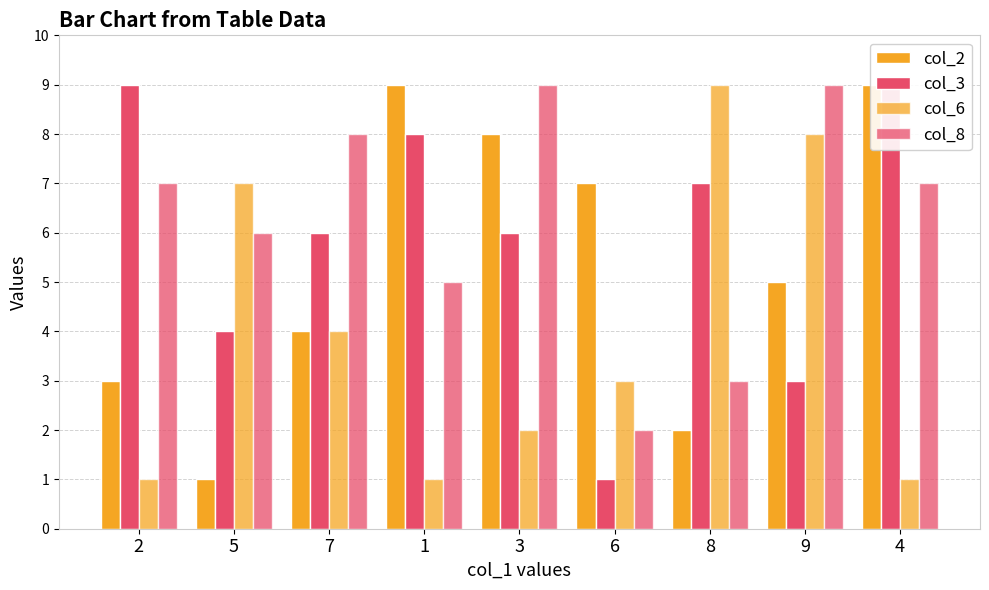

What is the average value of the col_6 series?

4